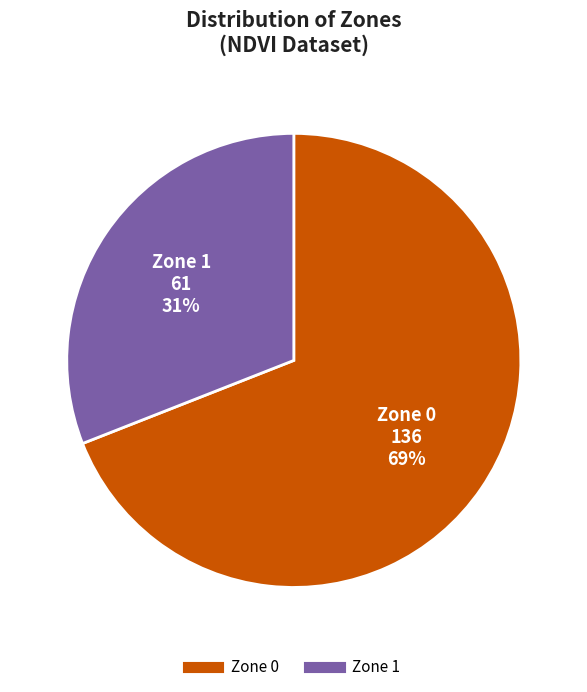

True or false: Zone 1 accounts for 21% of the total.

False